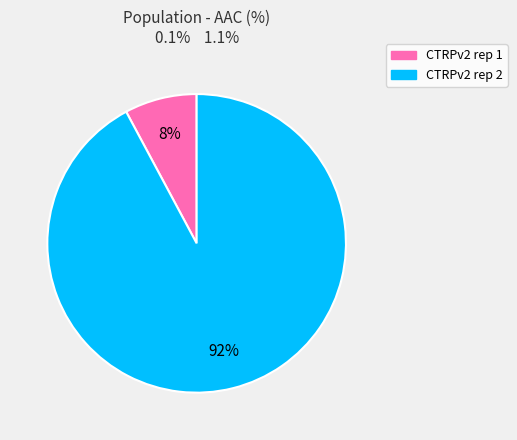

Is the sum of CTRPv2 rep 1 and CTRPv2 rep 2 greater than half?

Yes